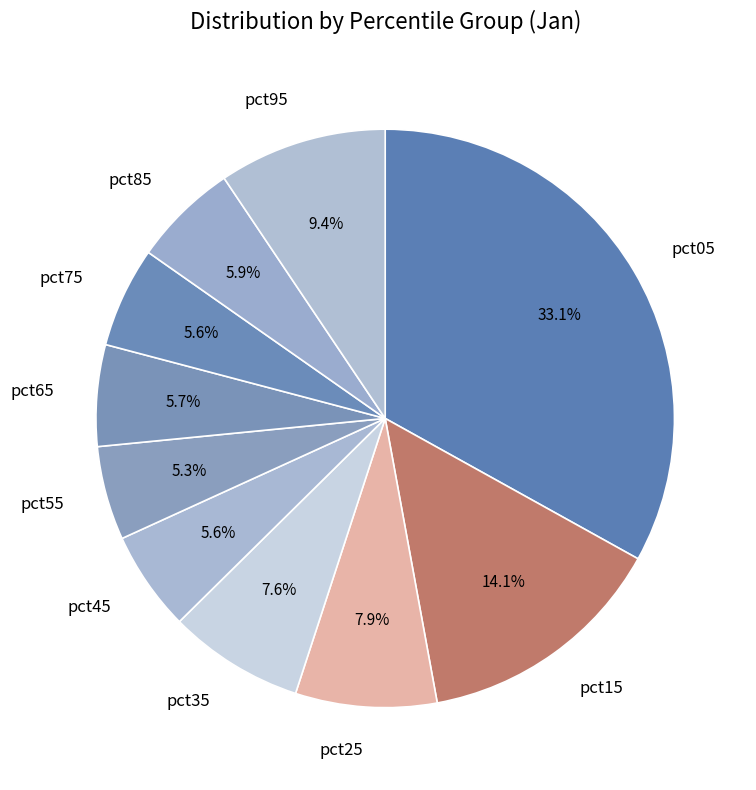

How many segments does this pie chart have?

10